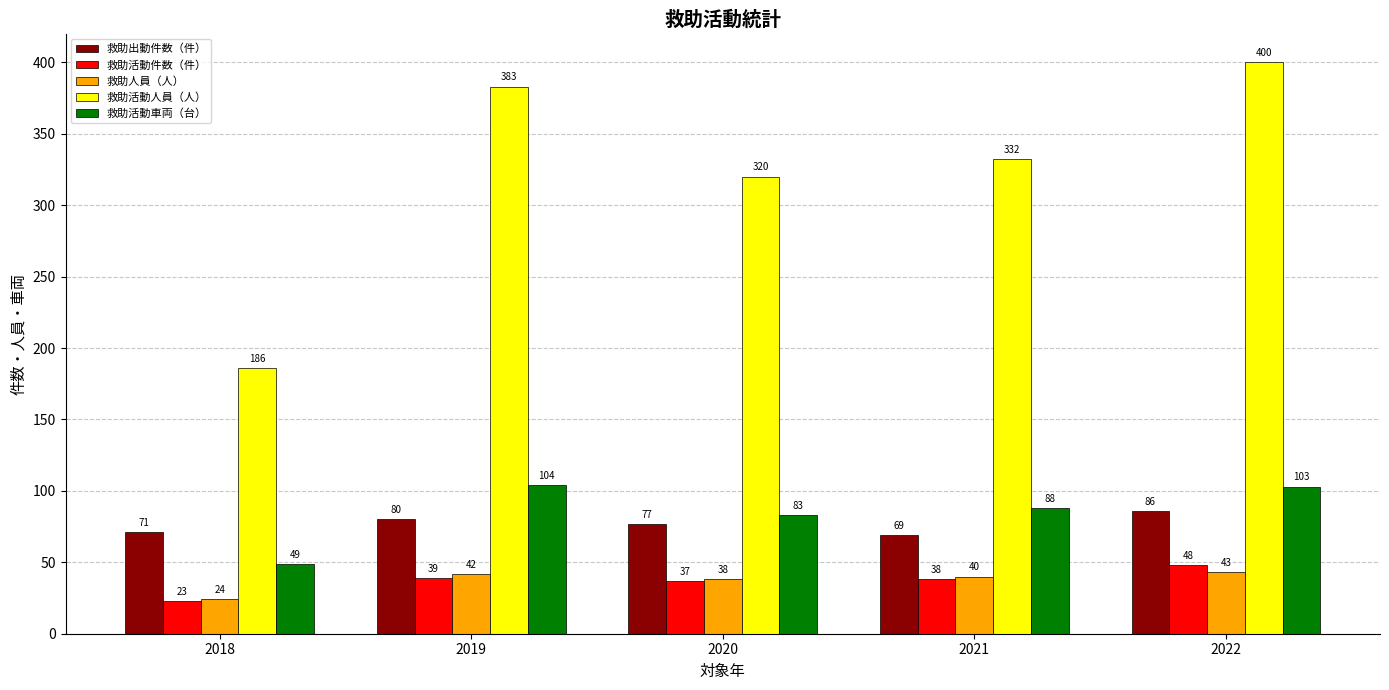

What is the greatest value displayed?

400